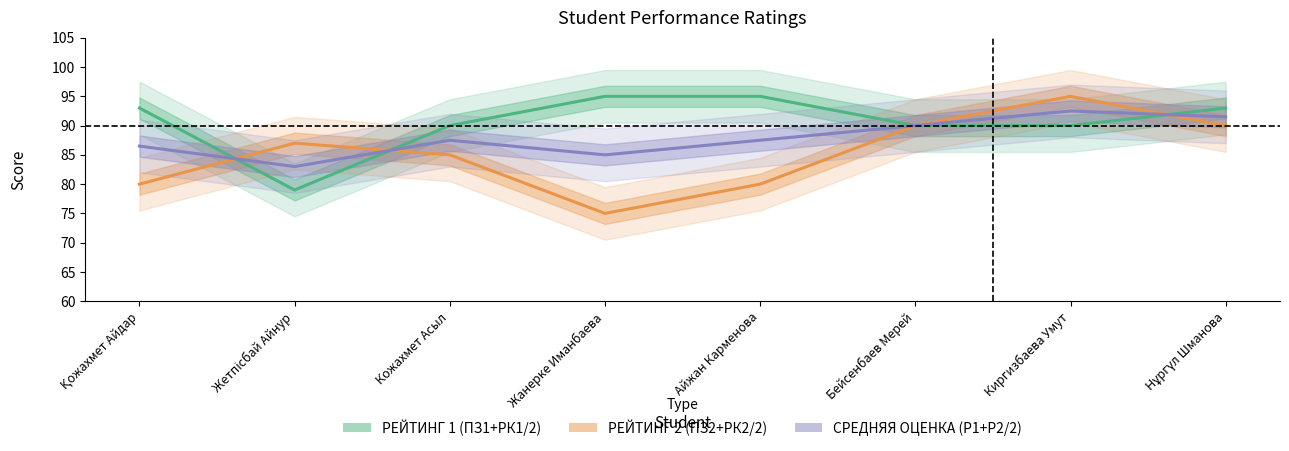

Is the value of РЕЙТИНГ 1 (ПЗ1+РК1/2) at Жетпісбай Айнур greater than the value of РЕЙТИНГ 2 (ПЗ2+РК2/2) at Қожахмет Айдар?

No